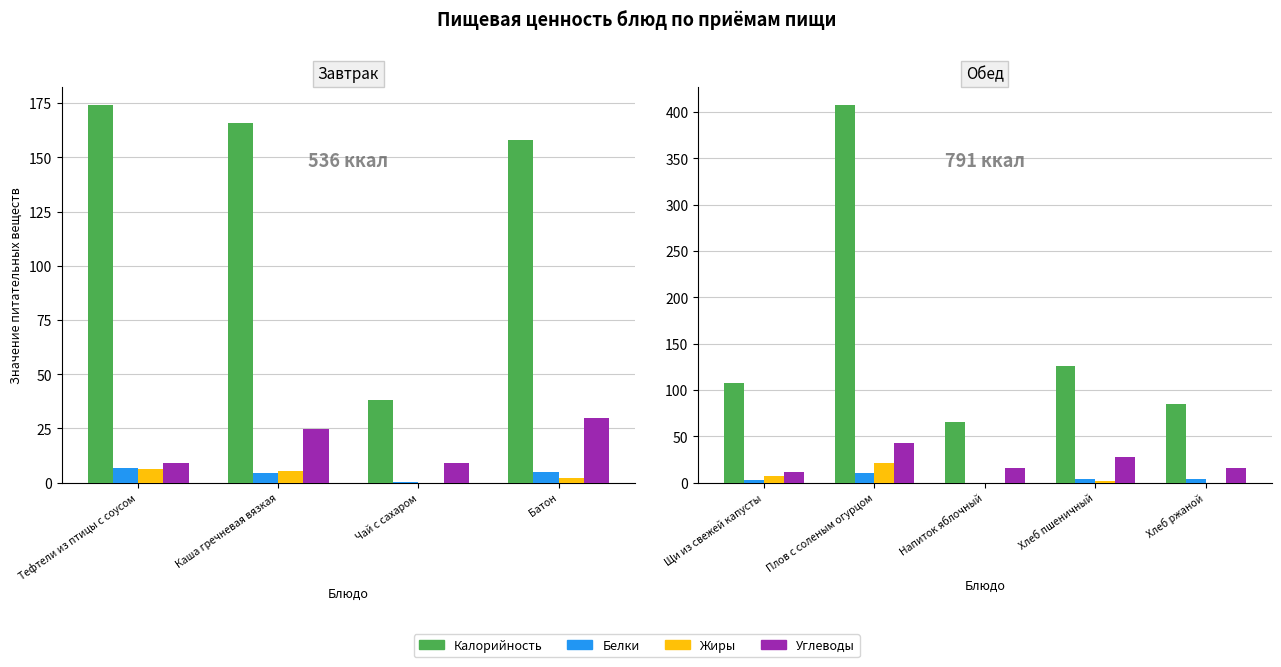

Which series has the largest range (max minus min)?

Калорийность